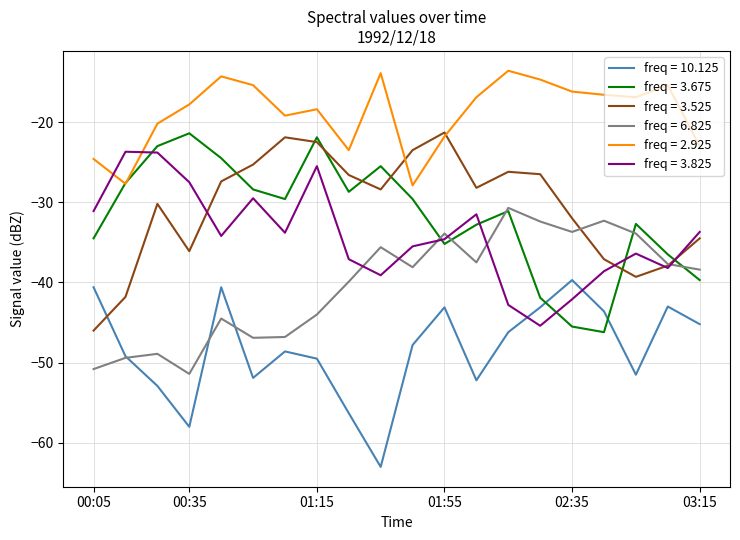

True or false: freq = 2.925 and freq = 3.825 intersect in this chart.

True